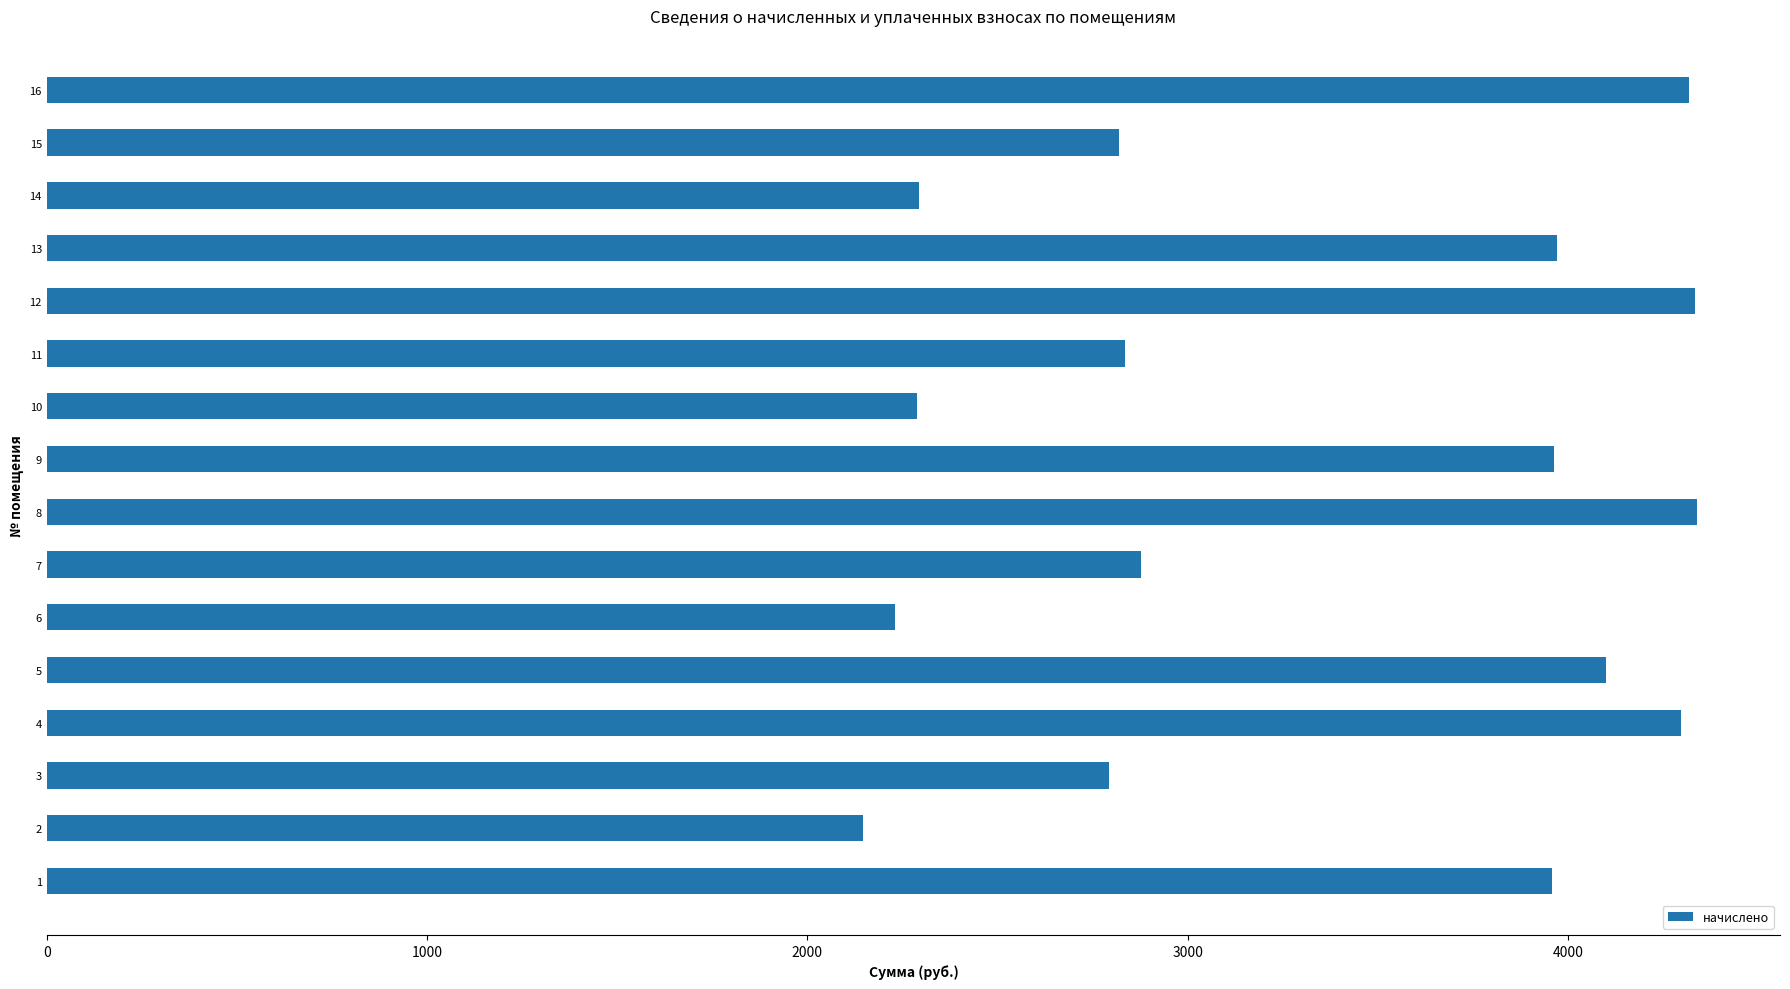

Does the chart contain stacked bars?

No